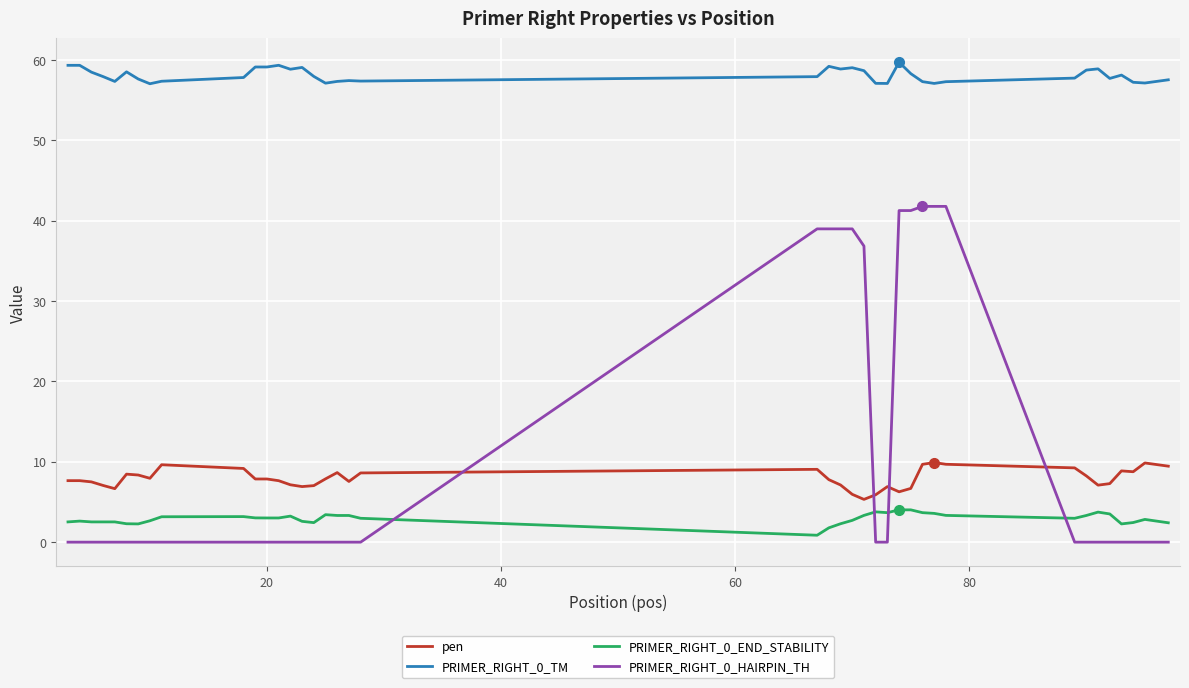

List the series in order of their peak value, highest first.

PRIMER_RIGHT_0_TM, PRIMER_RIGHT_0_HAIRPIN_TH, pen, PRIMER_RIGHT_0_END_STABILITY